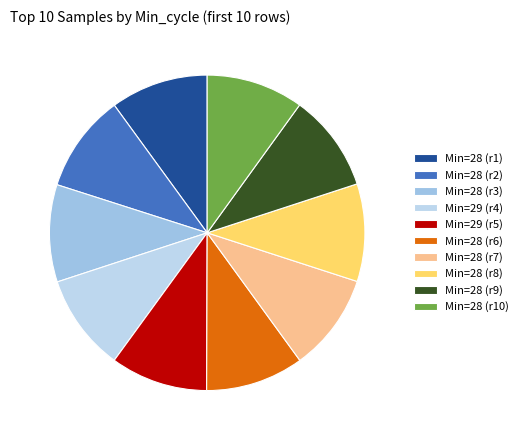

How many slices are in this pie chart?

10